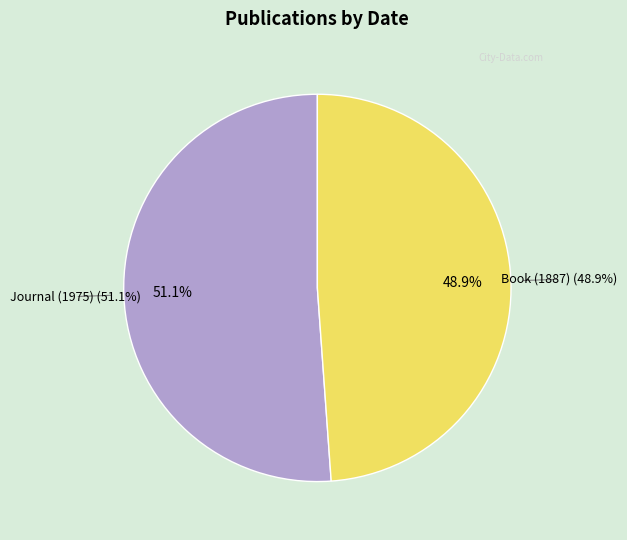

Is the sum of Journal (1975) and Book (1887) greater than half?

Yes